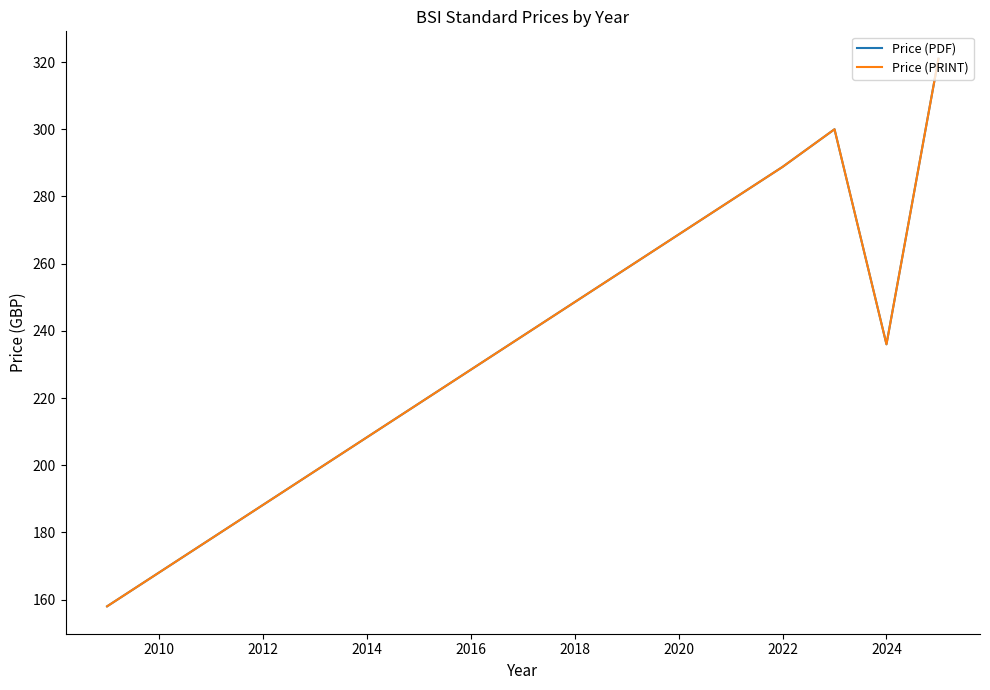

Rank the series by their maximum value, from highest to lowest.

Price (PDF), Price (PRINT)